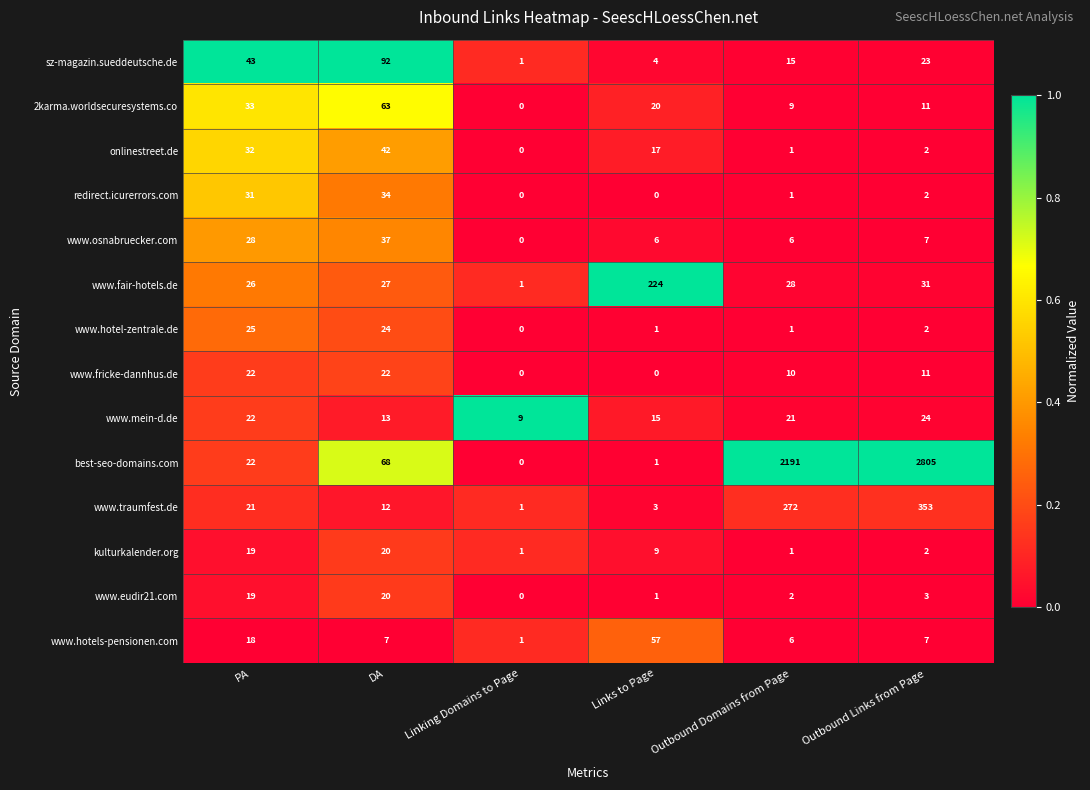

Which series has the largest total across all categories?

best-seo-domains.com